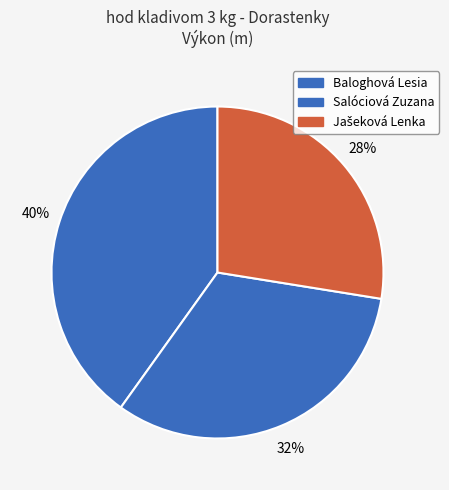

To the nearest percent, what is the difference between the Baloghová Lesia and Jašeková Lenka slice percentages?

13%